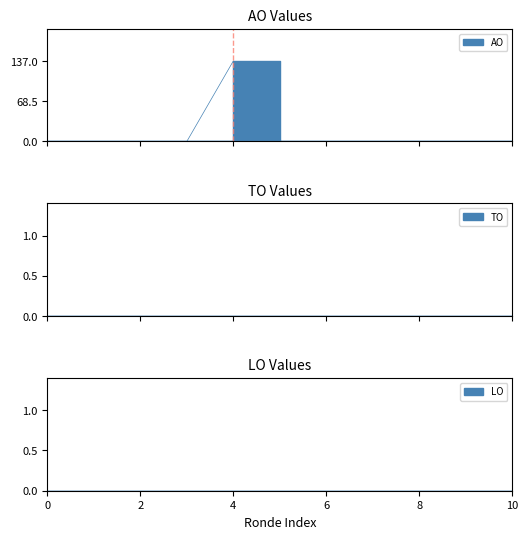

Between 2023 Opmaak - ontwerp and 2022 1ste aanpassing - ontwerp, which series saw the biggest shift?

AO